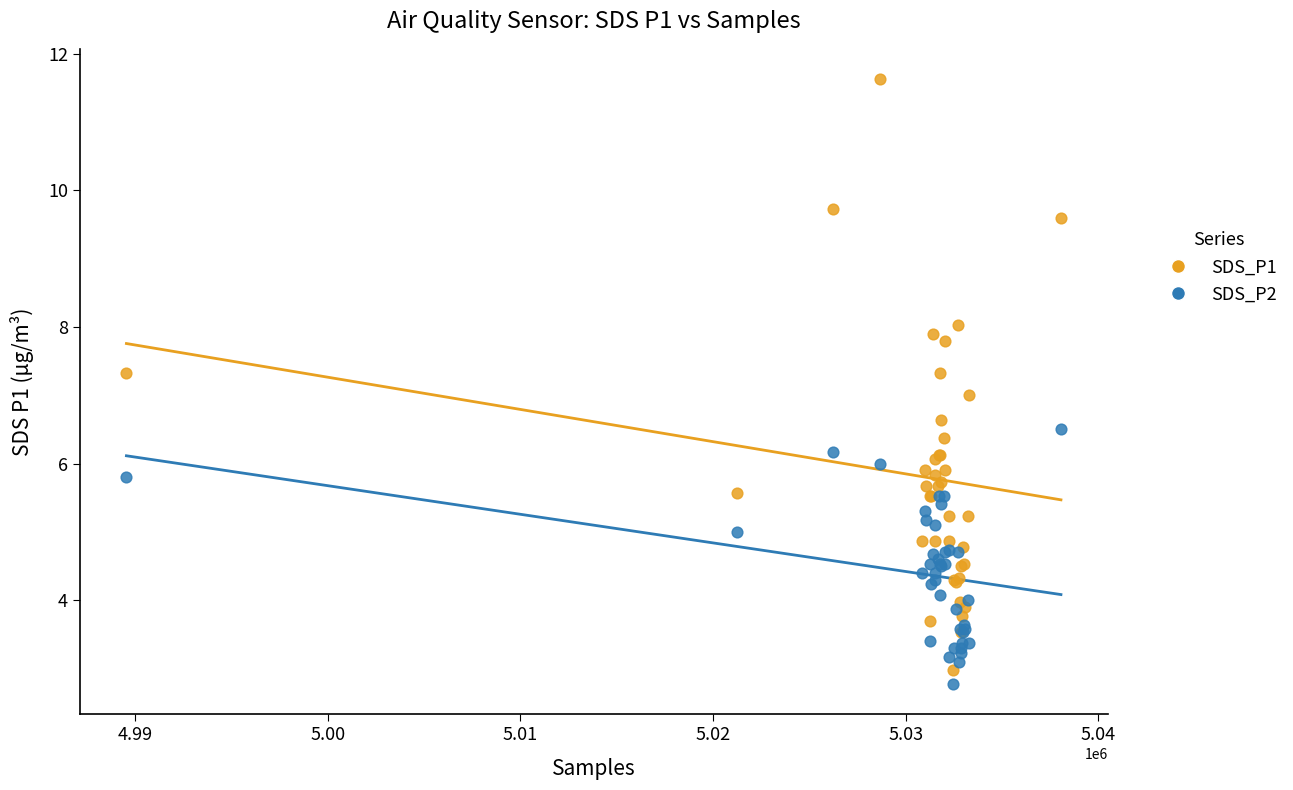

What are all the series names shown in the legend?

SDS_P1, SDS_P2